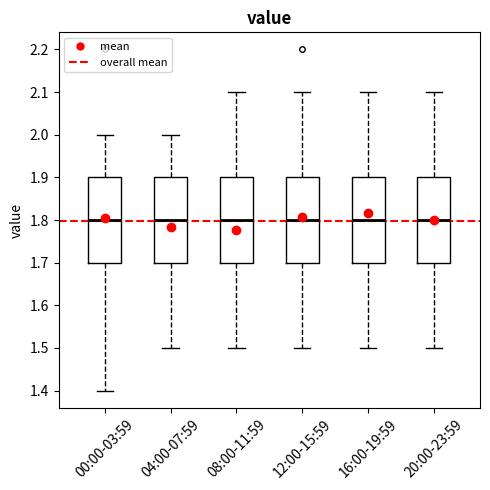

Reading left to right, transcribe this box plot: for each box, give where its median line is, the range the box spans, and where its two whiskers end, as read against the y-axis. The values are not printed on the chart, so give them approximately, as read against the axis.

00:00-03:59: median 1.8, box 1.7 to 1.9, whiskers 1.4 to 2.0
04:00-07:59: median 1.8, box 1.7 to 1.9, whiskers 1.5 to 2.0
08:00-11:59: median 1.8, box 1.7 to 1.9, whiskers 1.5 to 2.1
12:00-15:59: median 1.8, box 1.7 to 1.9, whiskers 1.5 to 2.1
16:00-19:59: median 1.8, box 1.7 to 1.9, whiskers 1.5 to 2.1
20:00-23:59: median 1.8, box 1.7 to 1.9, whiskers 1.5 to 2.1